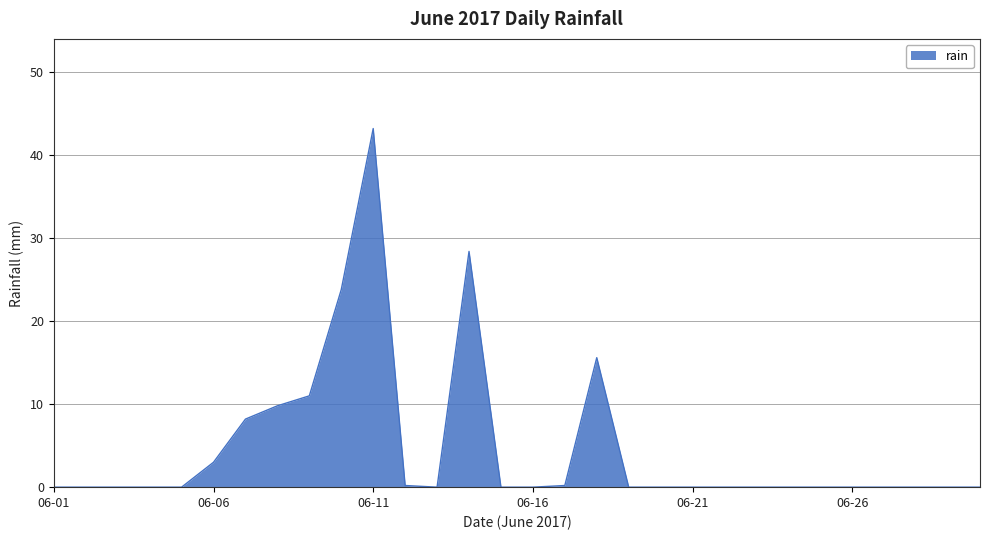

How many lines are shown in the chart?

1